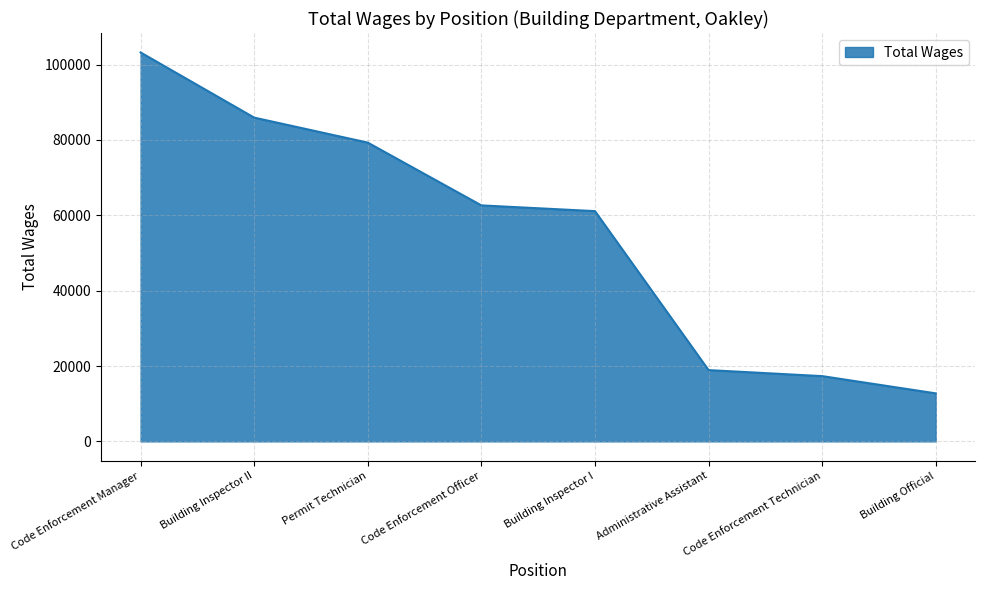

What is the difference between the maximum and minimum values?

90492